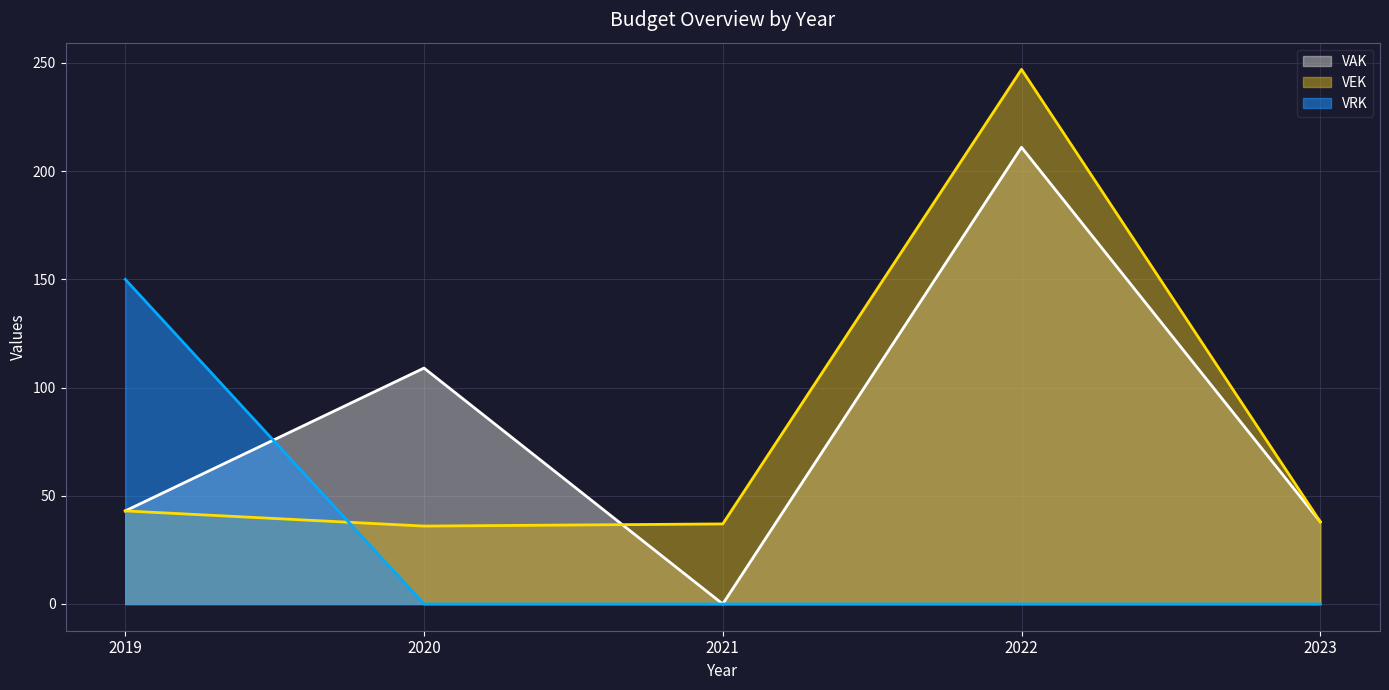

Reading right to left, what are all the values shown in this chart?

VEK: 2023=38	2022=247	2021=37	2020=36	2019=43
VRK: 2023=0	2022=0	2021=0	2020=0	2019=150
VAK: 2023=38	2022=211	2021=0	2020=109	2019=43